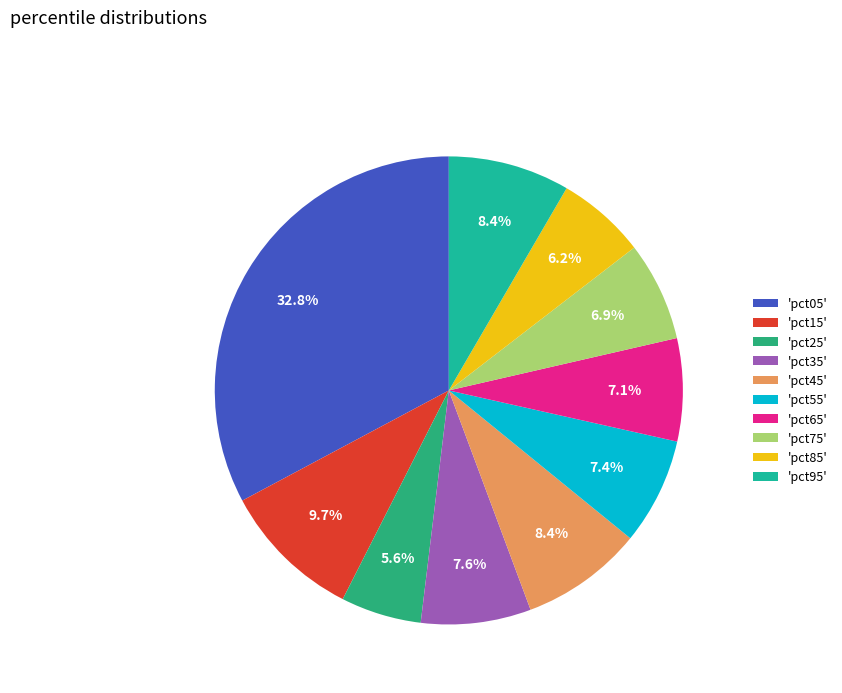

How many slices are in this pie chart?

10